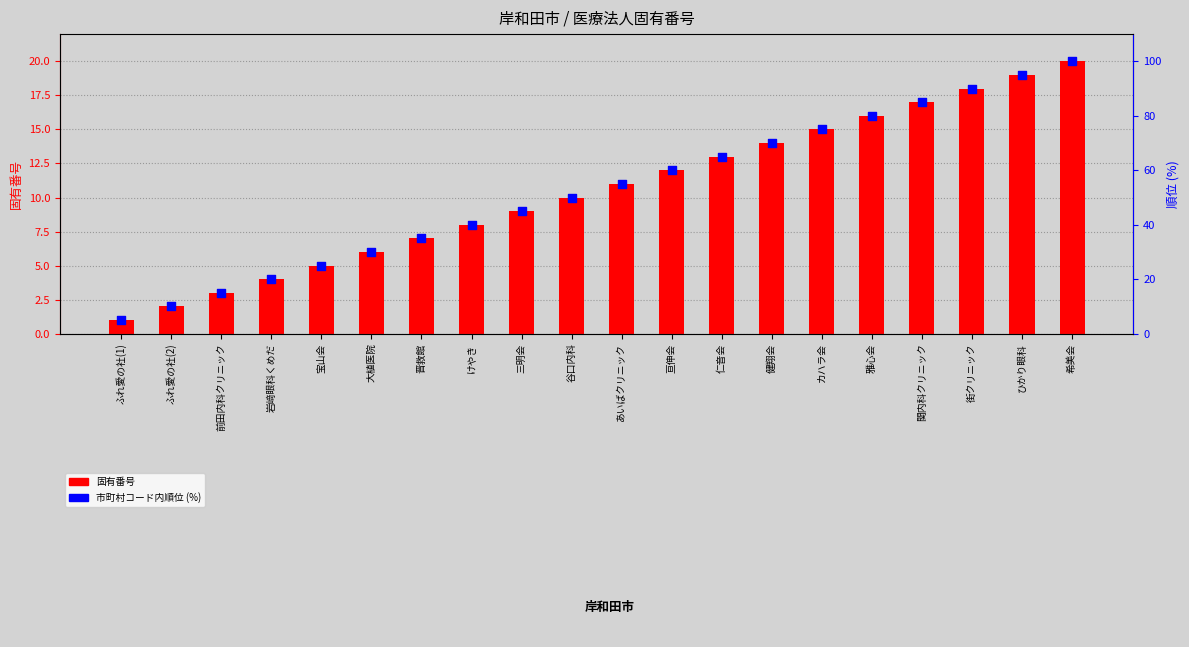

Which series contains the highest Y value?

市町村コード内順位 (%)